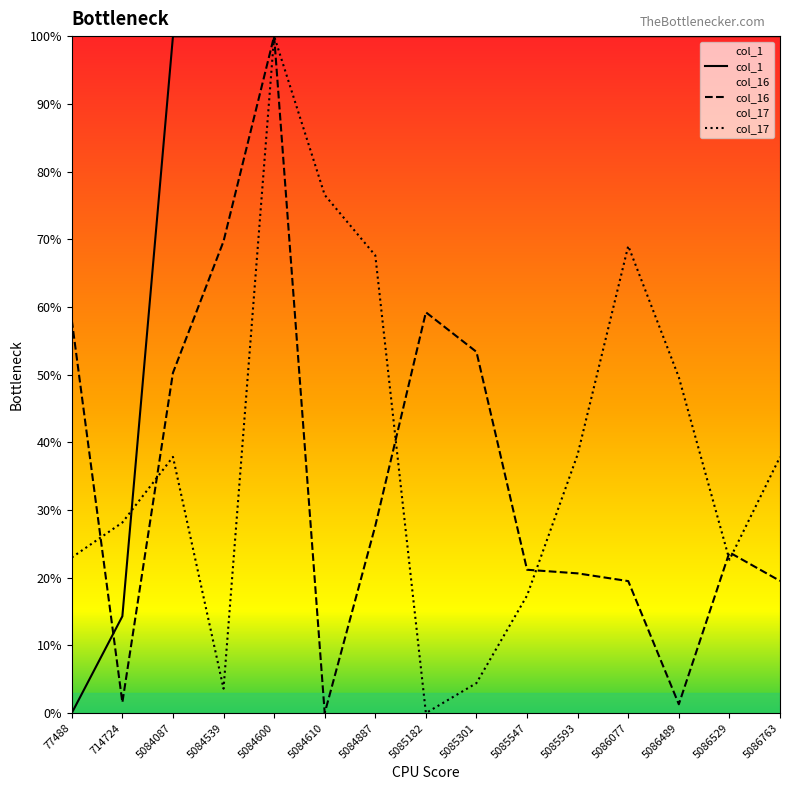

Rank the series at 5084887 from lowest to highest value.

col_16, col_17, col_1